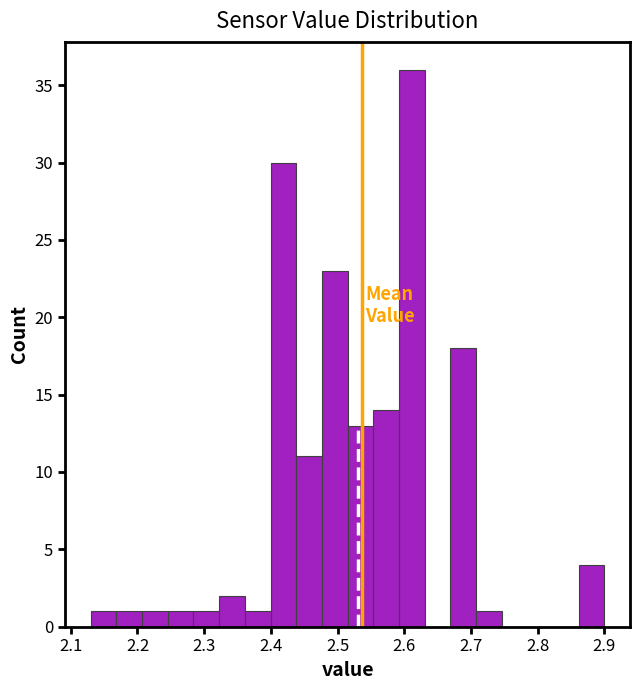

Around what value on the x-axis is the tallest bar? Give the approximate position of its centre, as read against the axis.

2.61